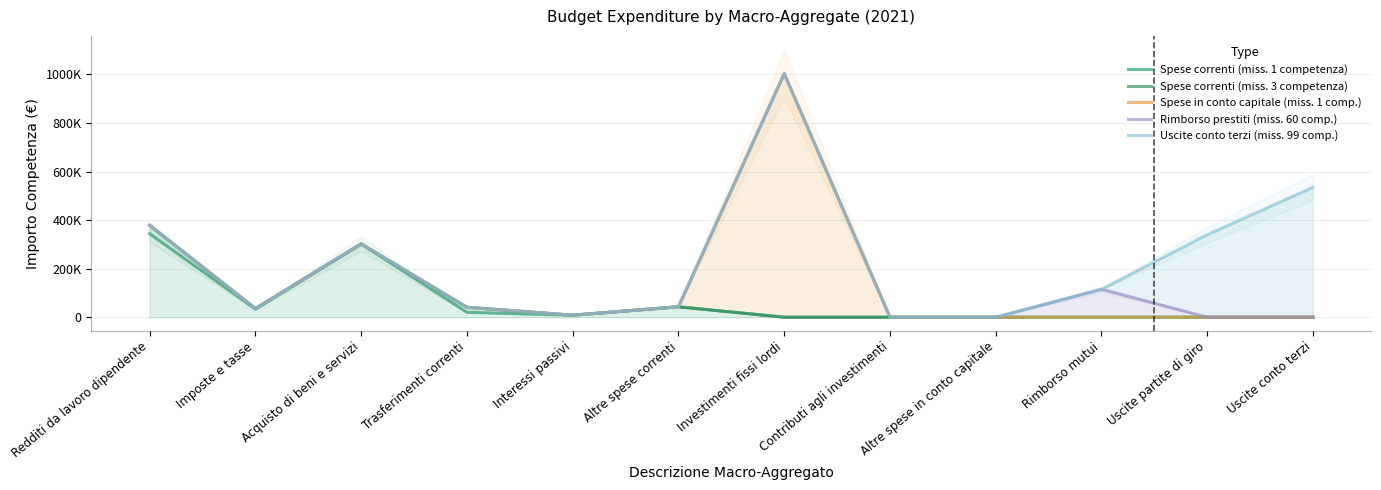

Between Redditi da lavoro dipendente and Altre spese in conto capitale, which is larger?

Redditi da lavoro dipendente